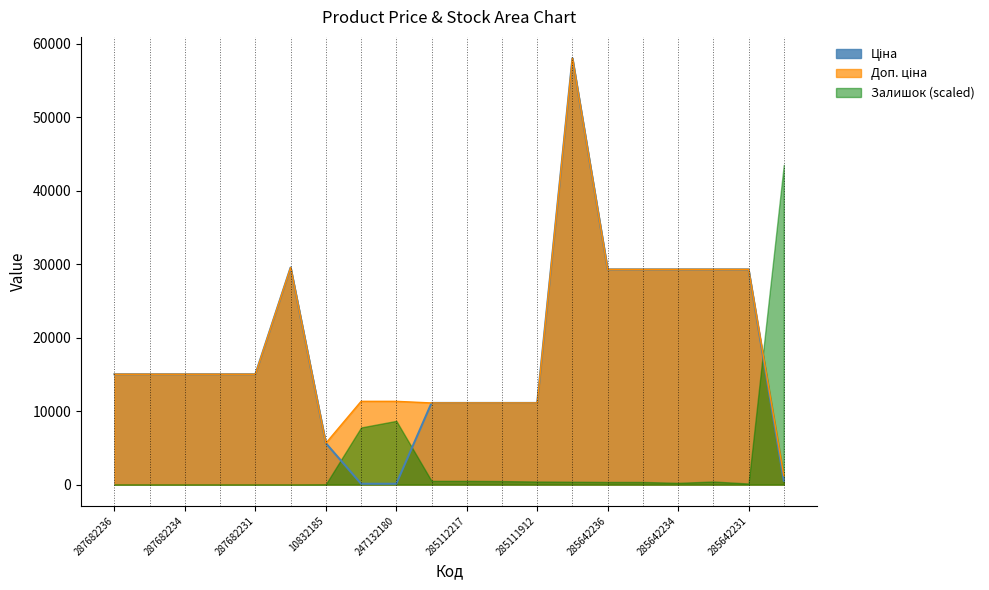

True or false: Ціна has more than 1 interior local peaks.

True